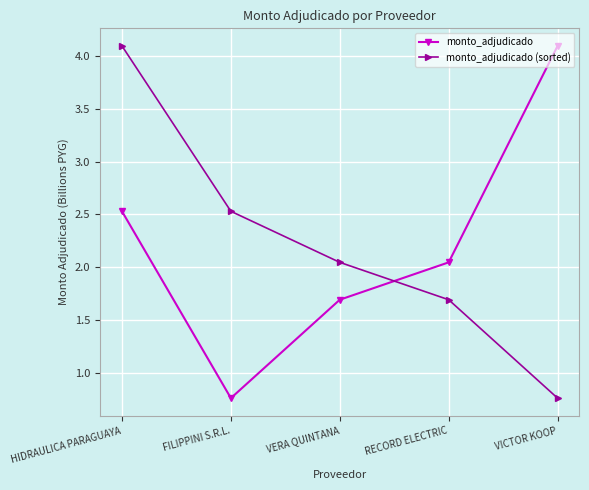

What is the value of the monto_adjudicado point at the 5th from the left?

4.1